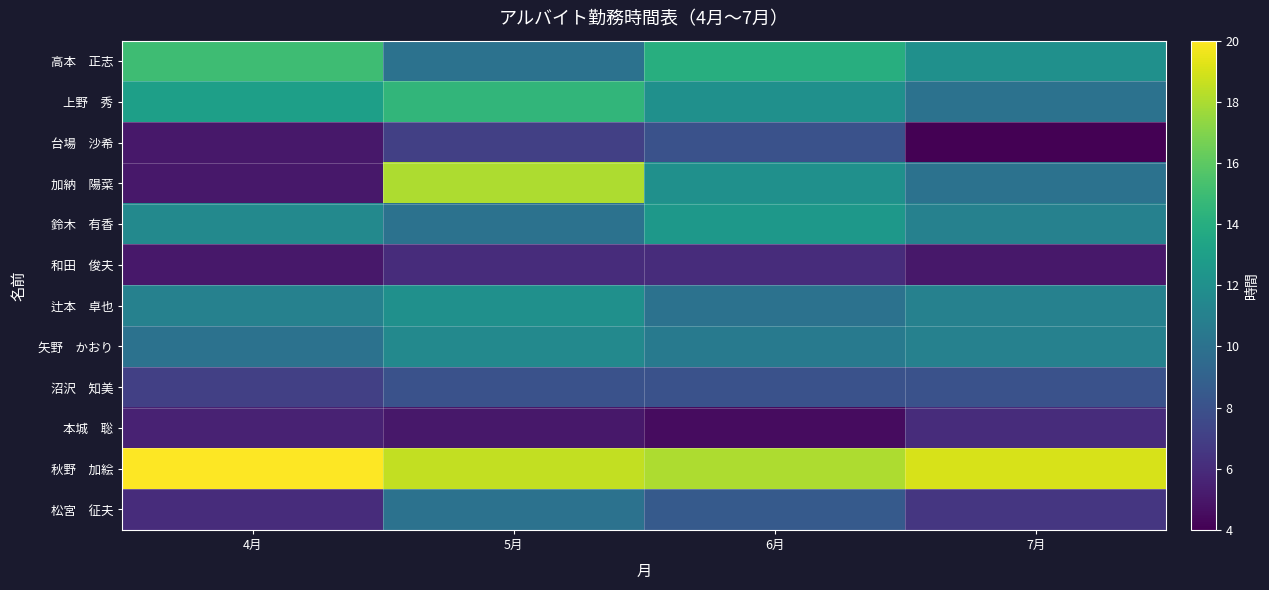

How many distinct data groups are displayed?

12